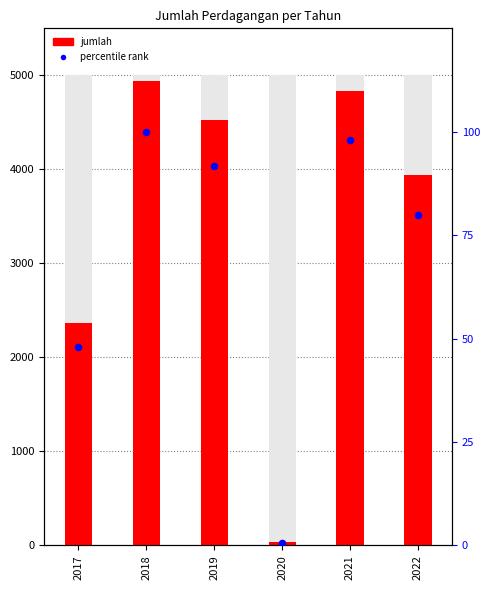

Which series contains the lowest Y value?

percentile rank